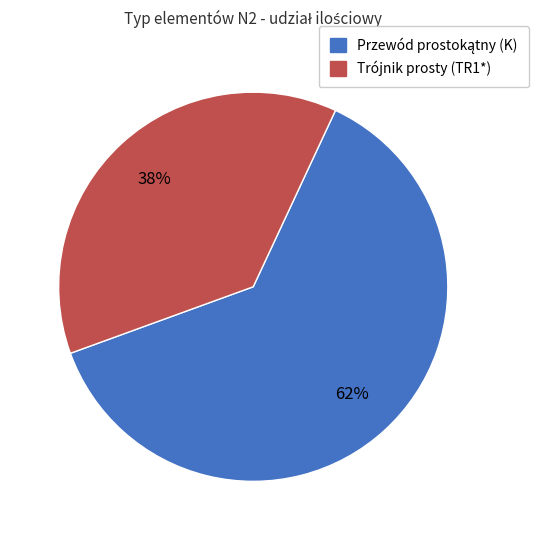

To the nearest percent, what is the average slice percentage?

50%